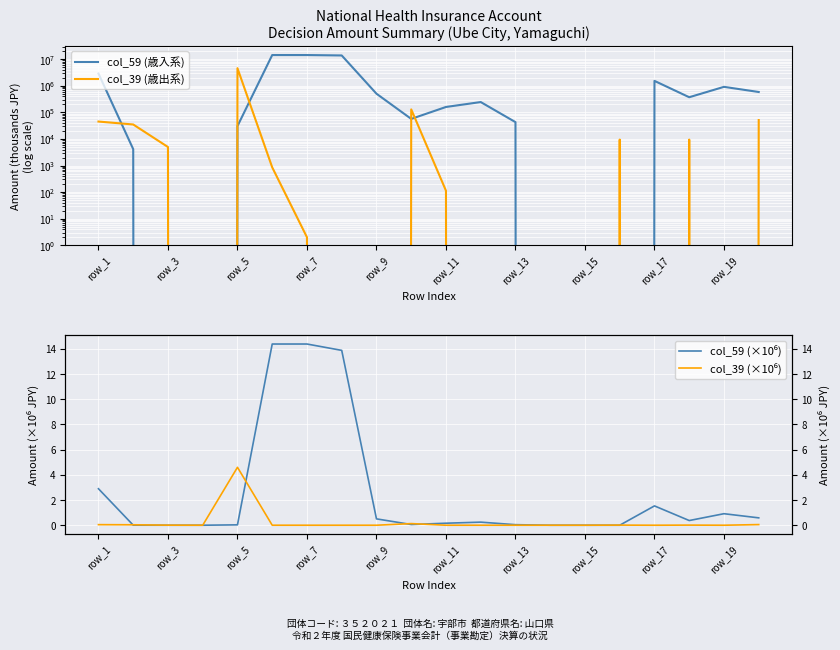

How many lines are shown in the chart?

4